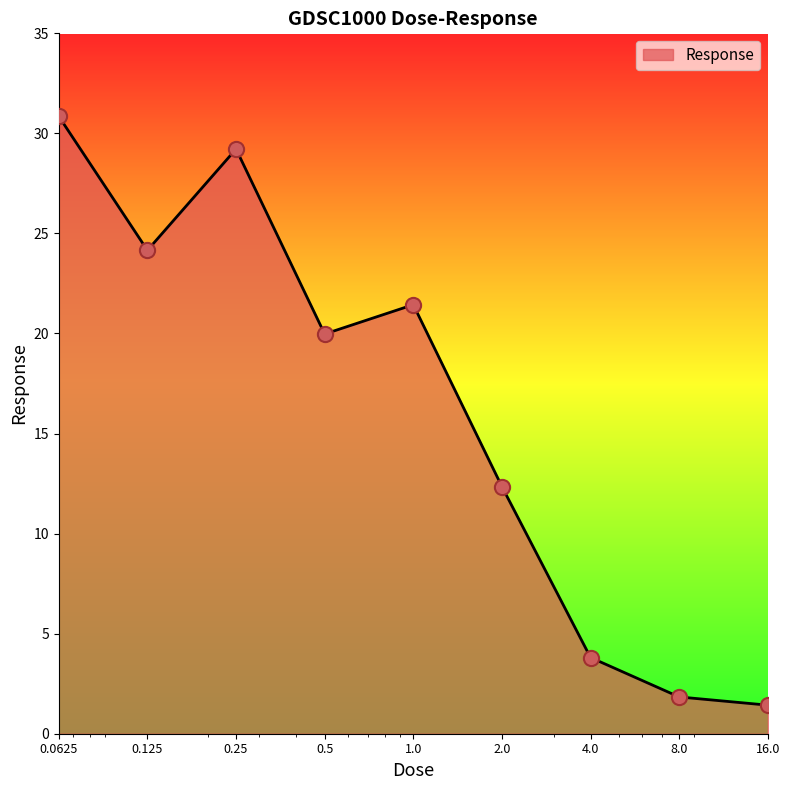

What is the maximum value shown in the chart?

30.9